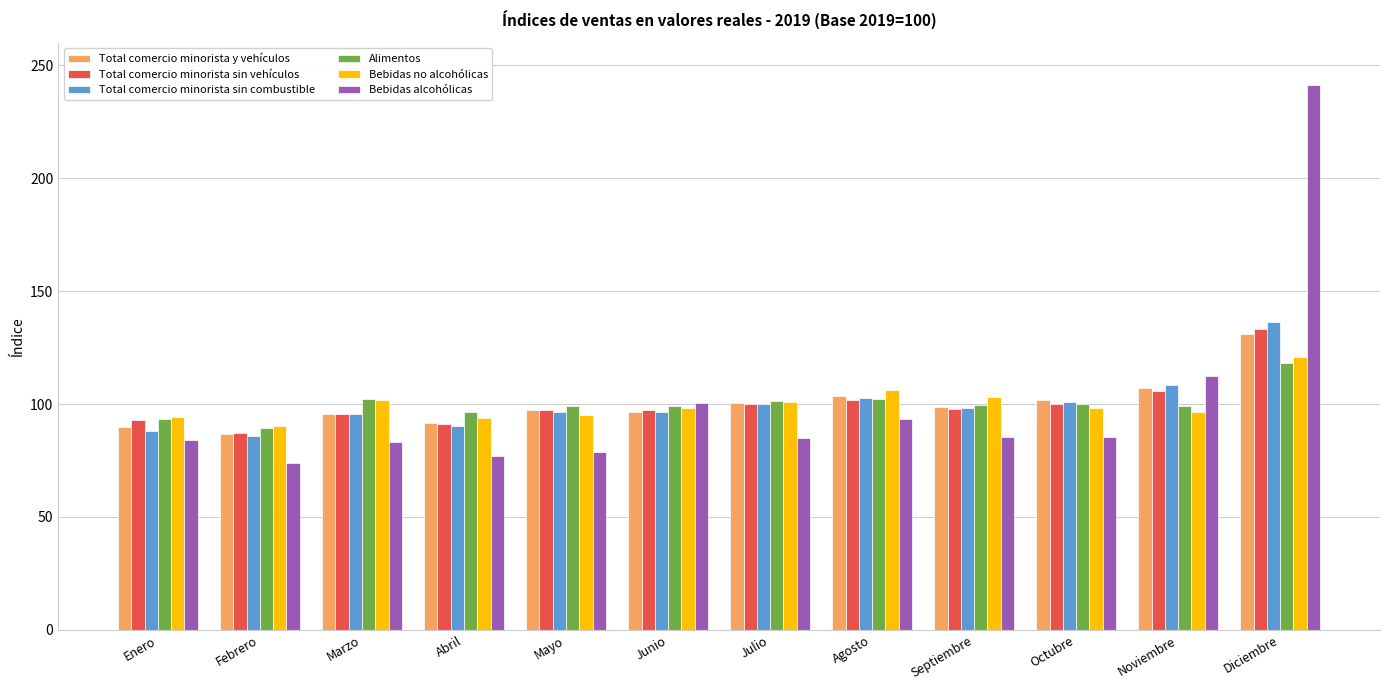

Is it true that Total comercio minorista sin combustible equals 49.5 at Febrero?

False